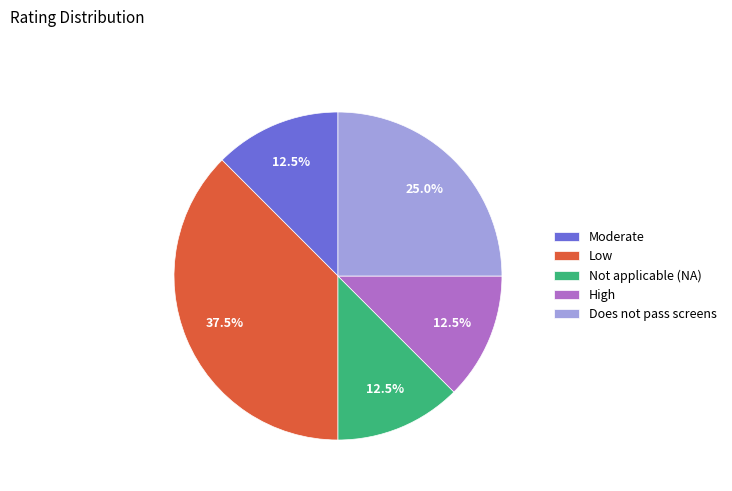

What is the ratio of the value at Moderate to the value at Does not pass screens?

0.5